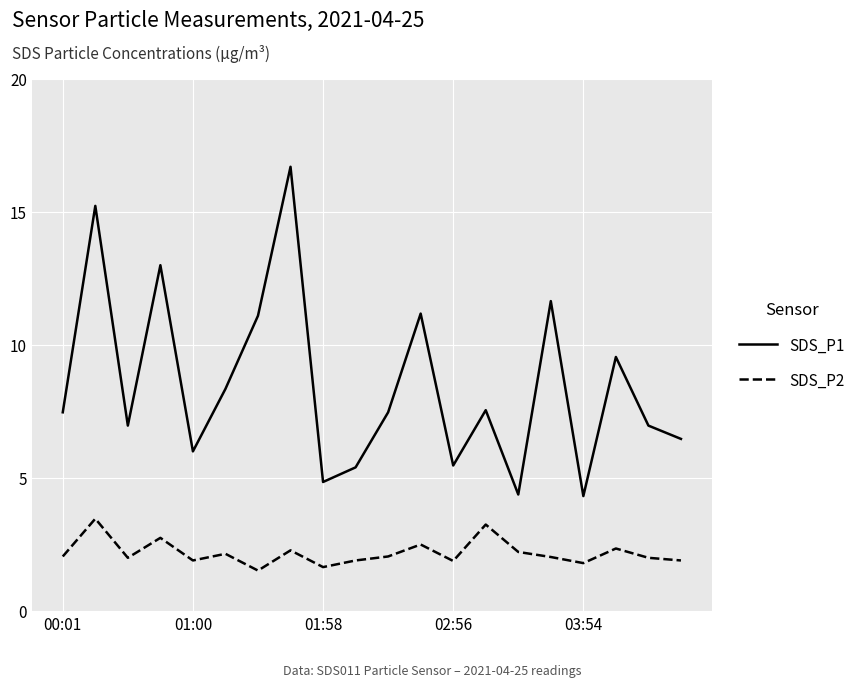

List the series in order of their peak value, highest first.

SDS_P1, SDS_P2